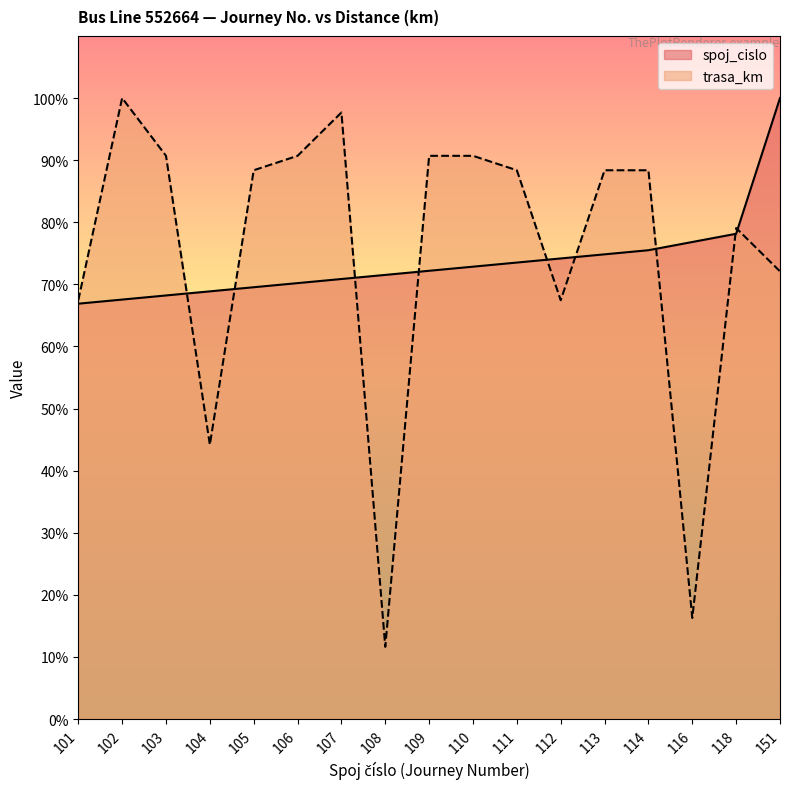

What is the difference between the trasa_km values at 104 and 110?

46.5